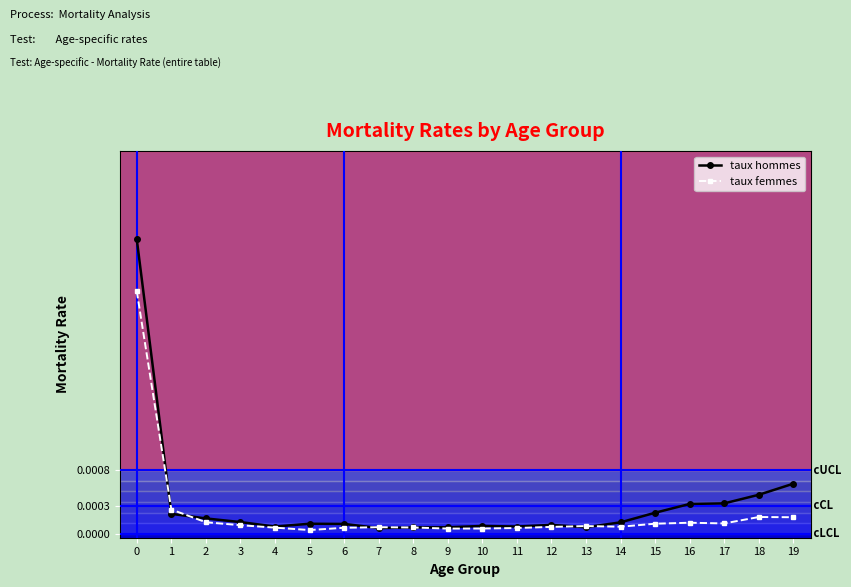

What are all the series names shown in the legend?

taux hommes, taux femmes